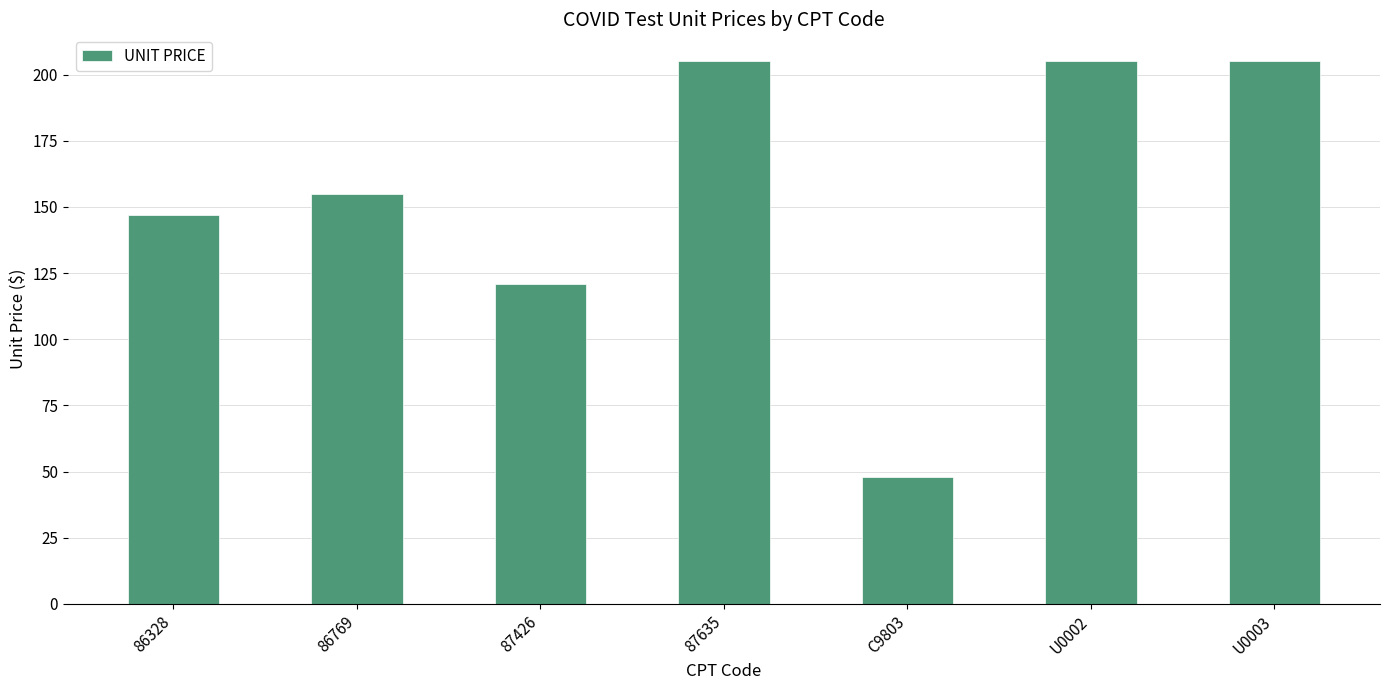

What is the smallest value displayed?

48